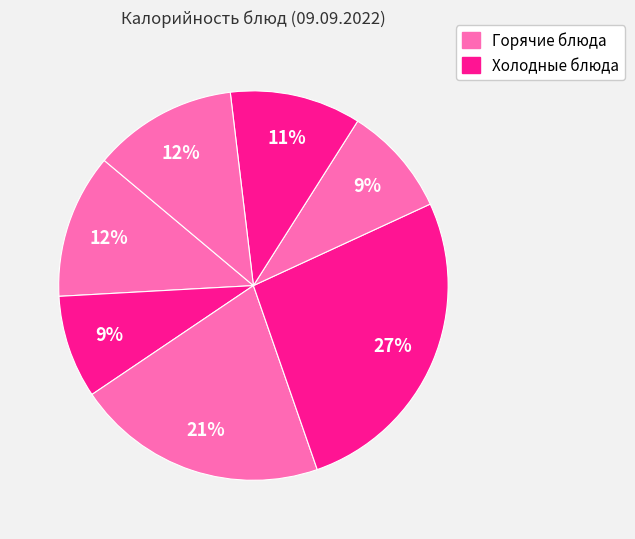

How many slices are in this pie chart?

7